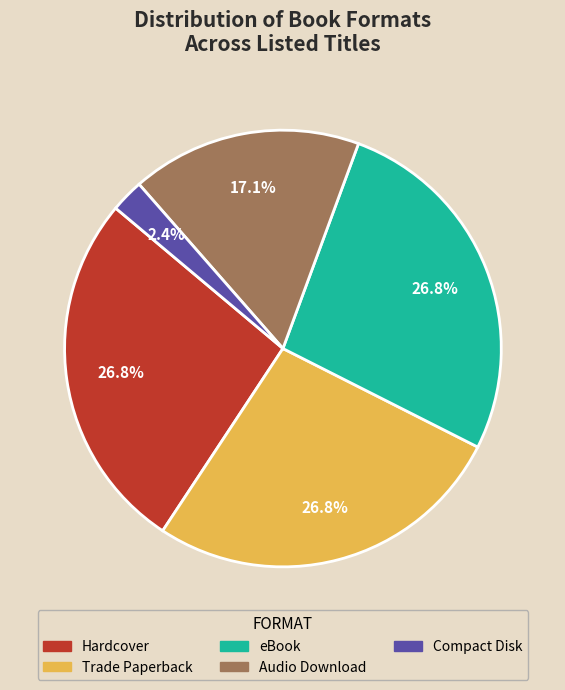

Approximately how many times larger is the value at Trade Paperback compared to eBook?

1.0